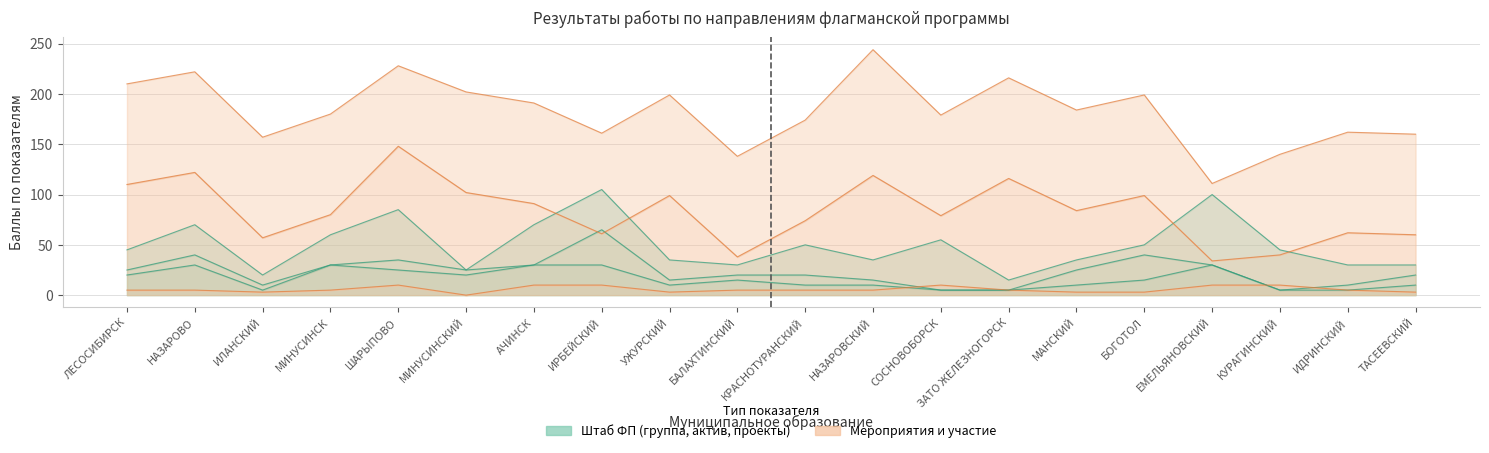

What is the difference between the highest and lowest values at НАЗАРОВСКИЙ?

114